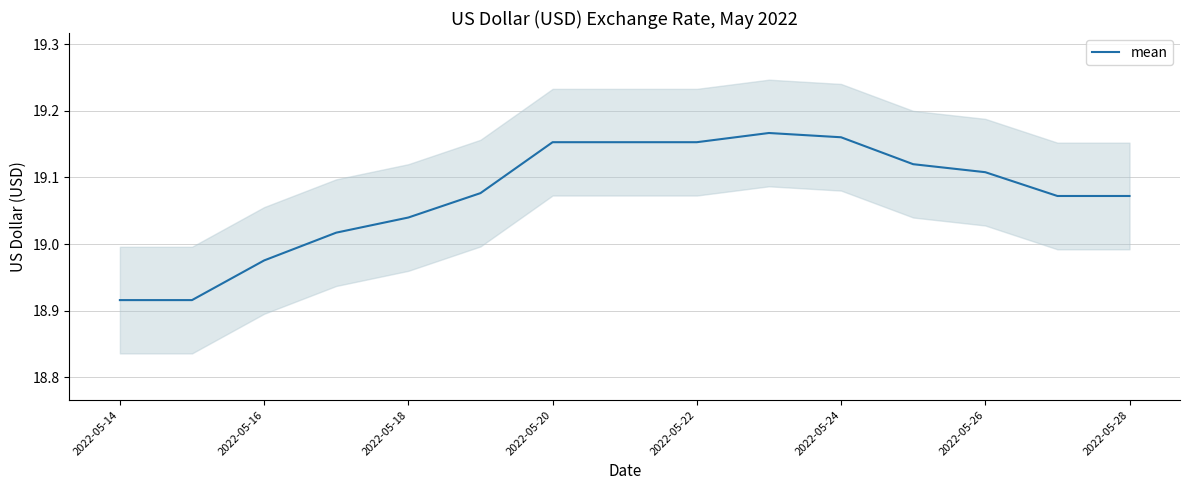

The mean series shows 34.0 at 2022-05-26. True or false?

False